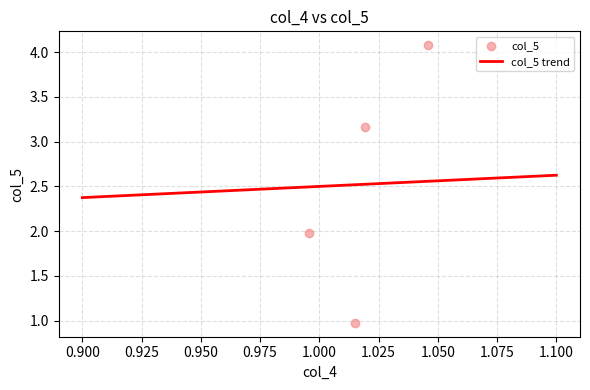

Which has a higher value, 1 or 1?

1